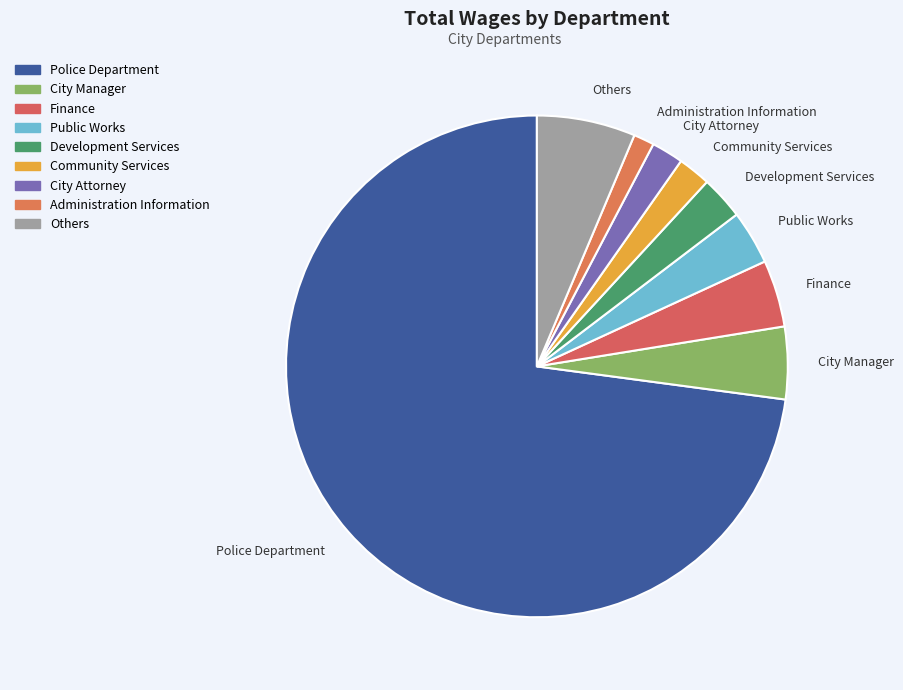

Count the number of slices in the pie.

9